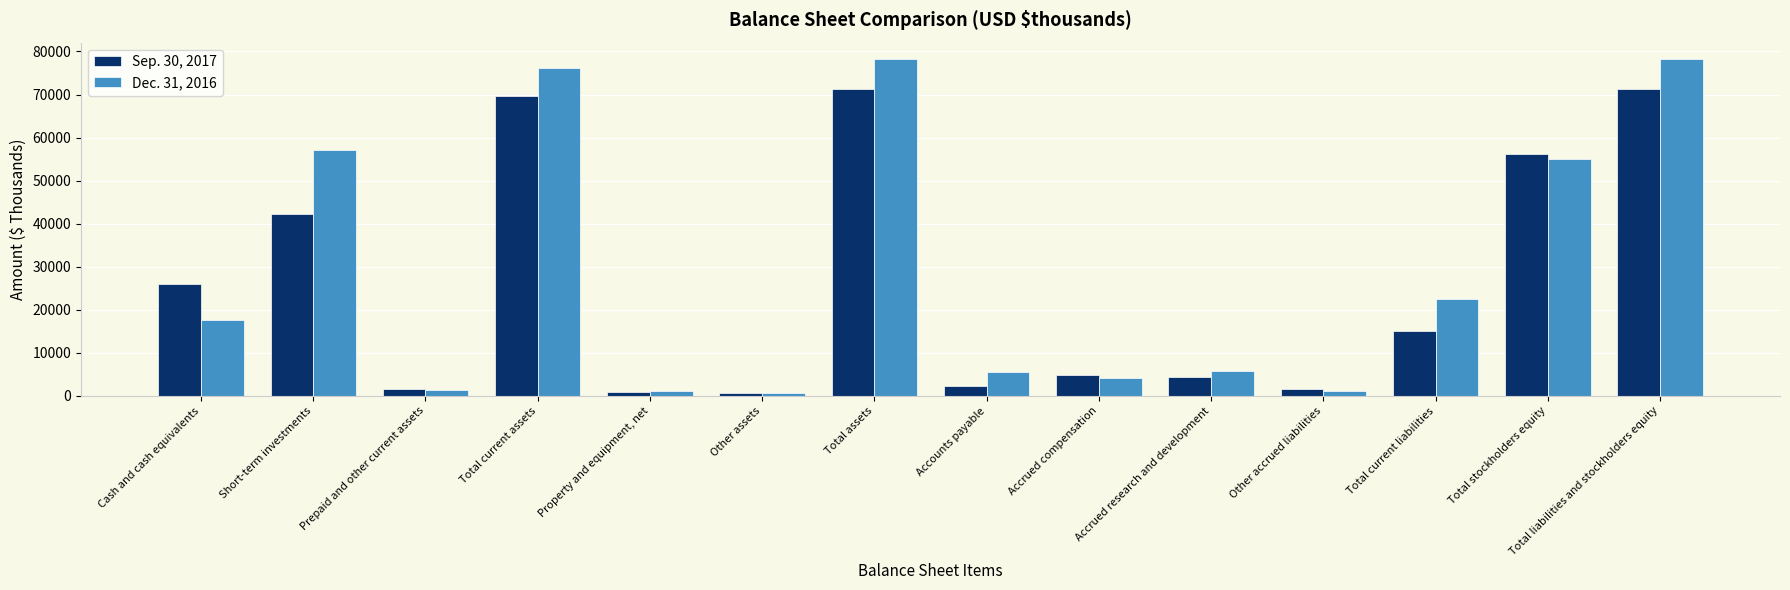

What is the approximate value of Dec. 31, 2016 at Accrued compensation, to the nearest 50?

4100